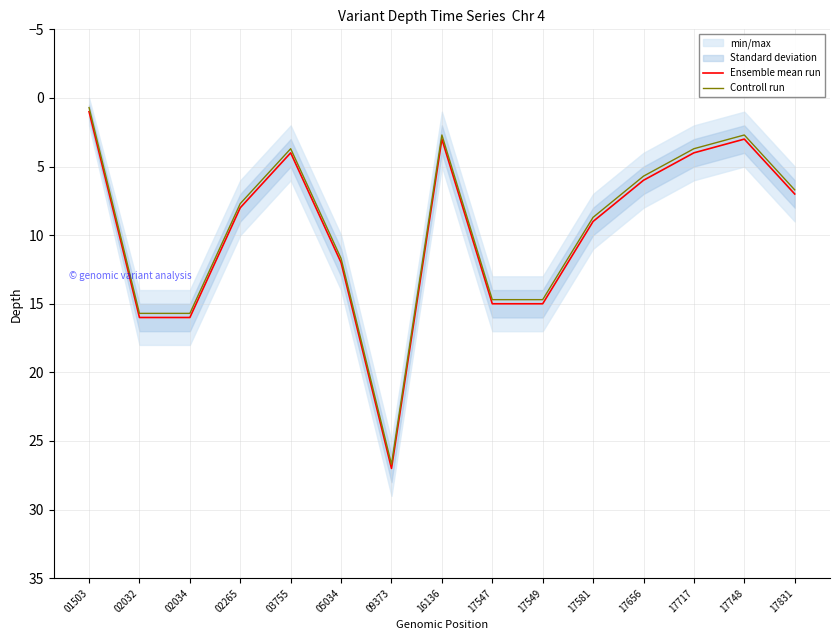

At how many categories does at least one series exceed 13?

5